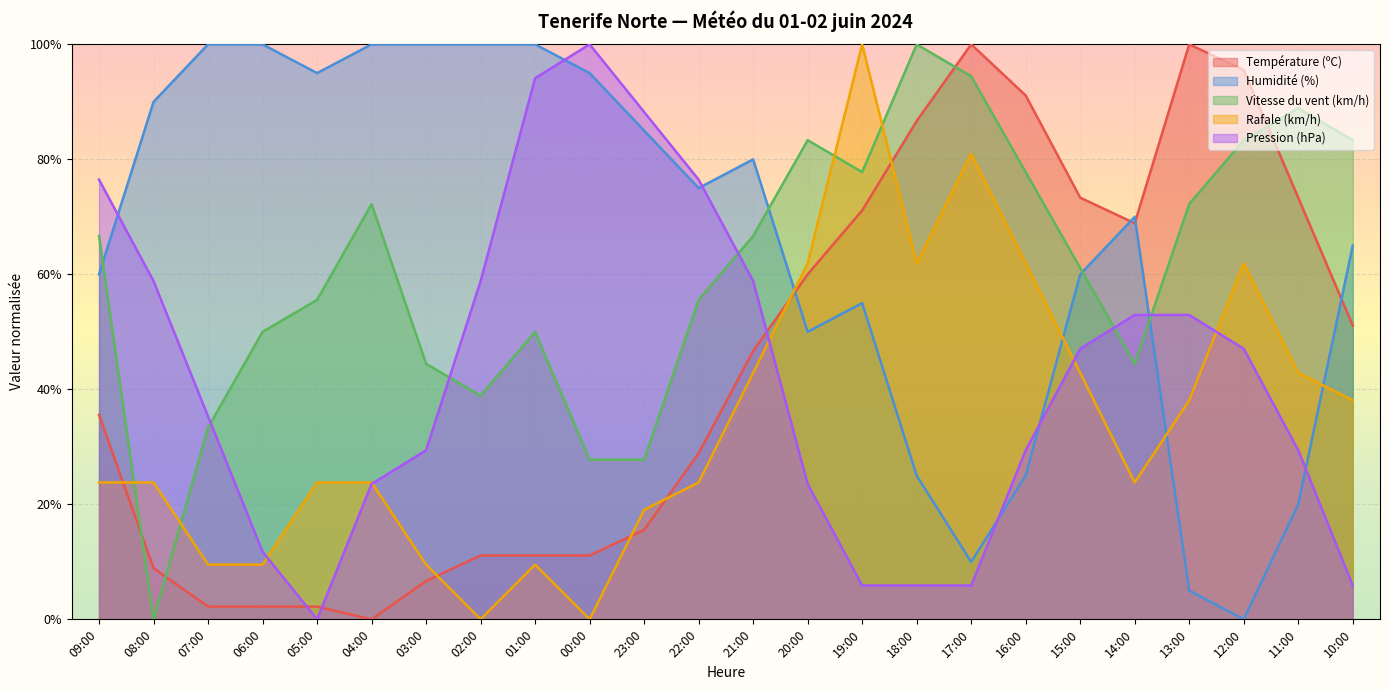

Which label corresponds to the smallest value in the chart?

04:00